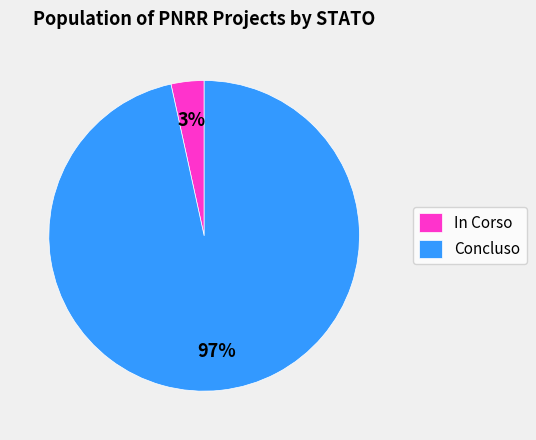

What percentage is the Concluso slice, to the nearest percent?

97%